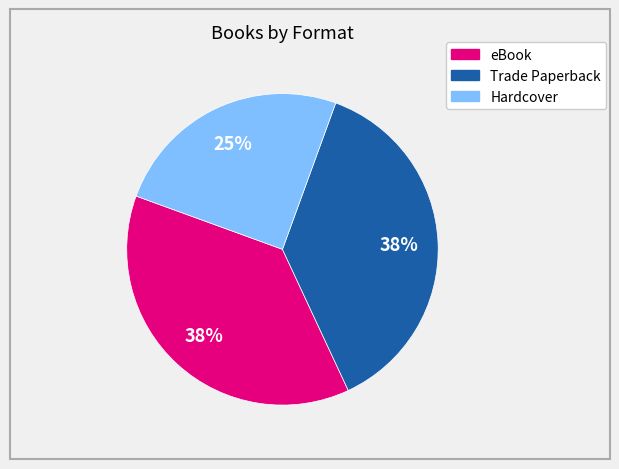

Combined, do Hardcover and eBook account for over 50%?

Yes